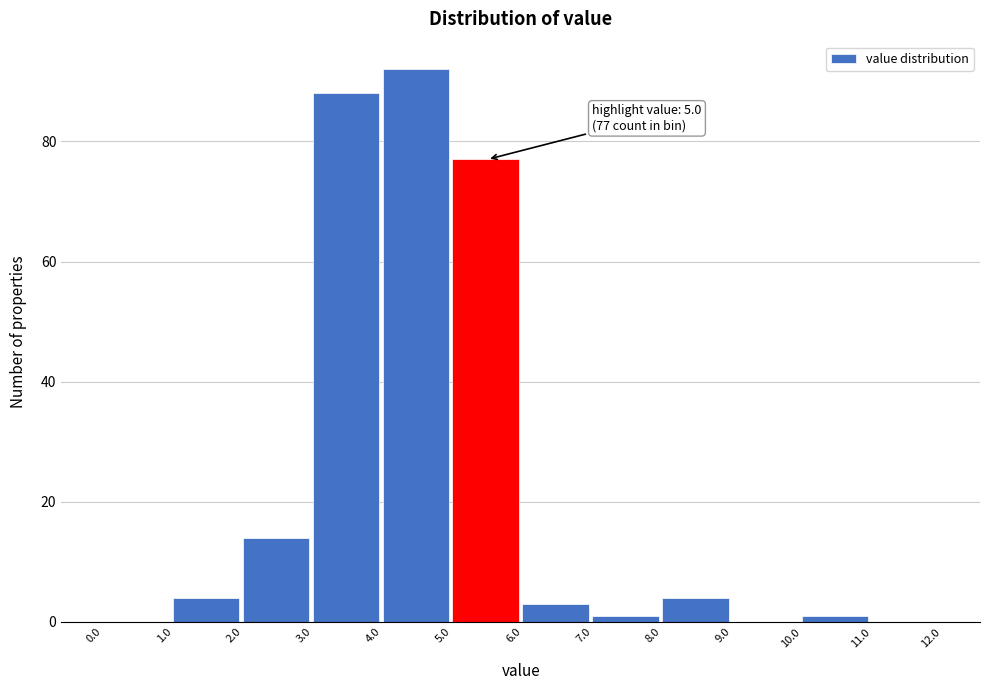

Over which range of the x-axis is the bar tallest?

4.0 to 5.0